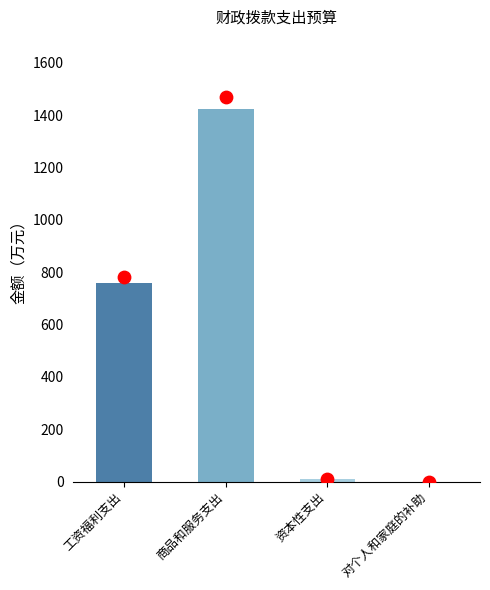

Which has a higher value, 资本性支出 or 工资福利支出?

工资福利支出